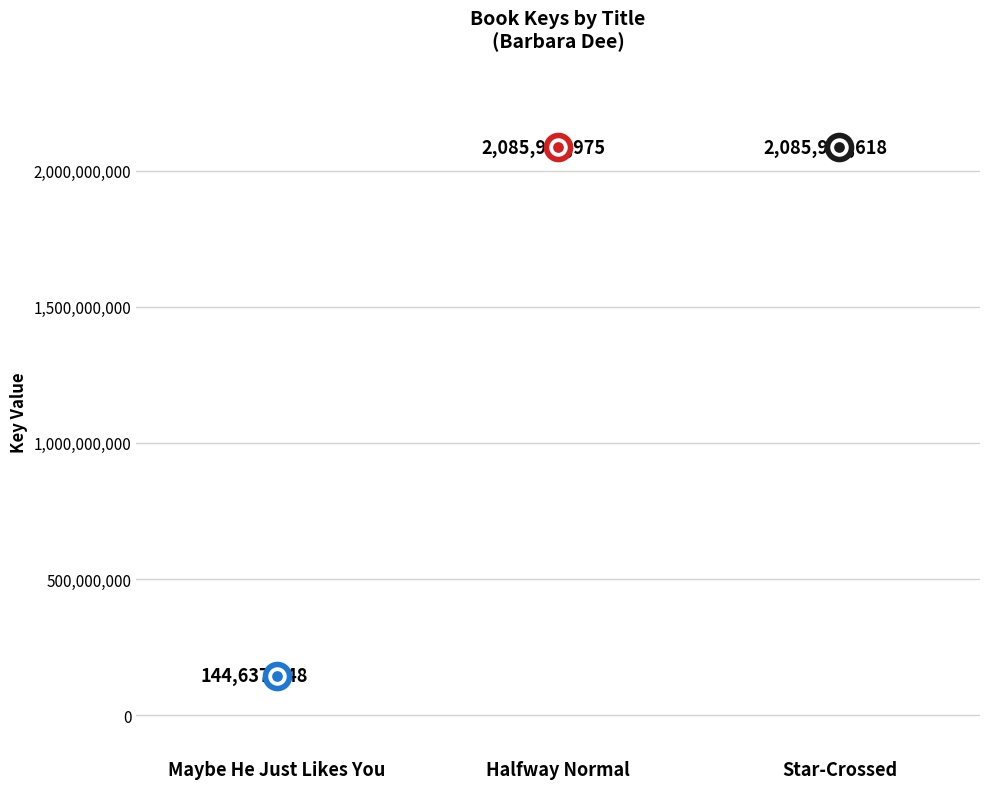

Between Halfway Normal and Star-Crossed, which is larger?

Halfway Normal